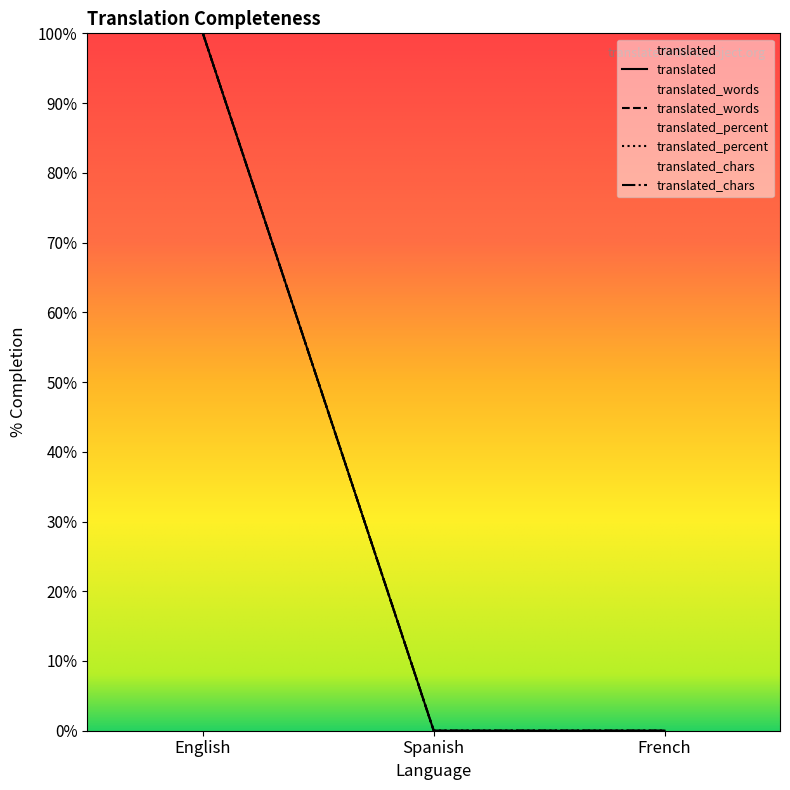

How many lines are shown in the chart?

4